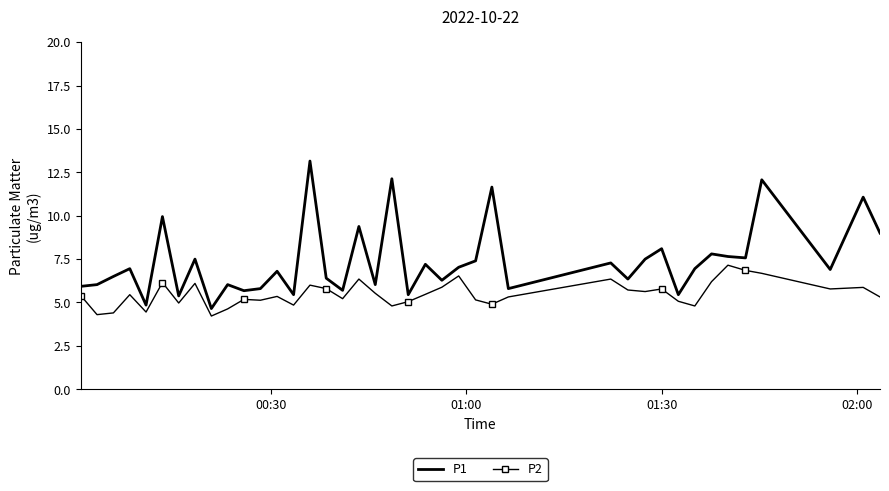

Which series has the largest total across all categories?

P1